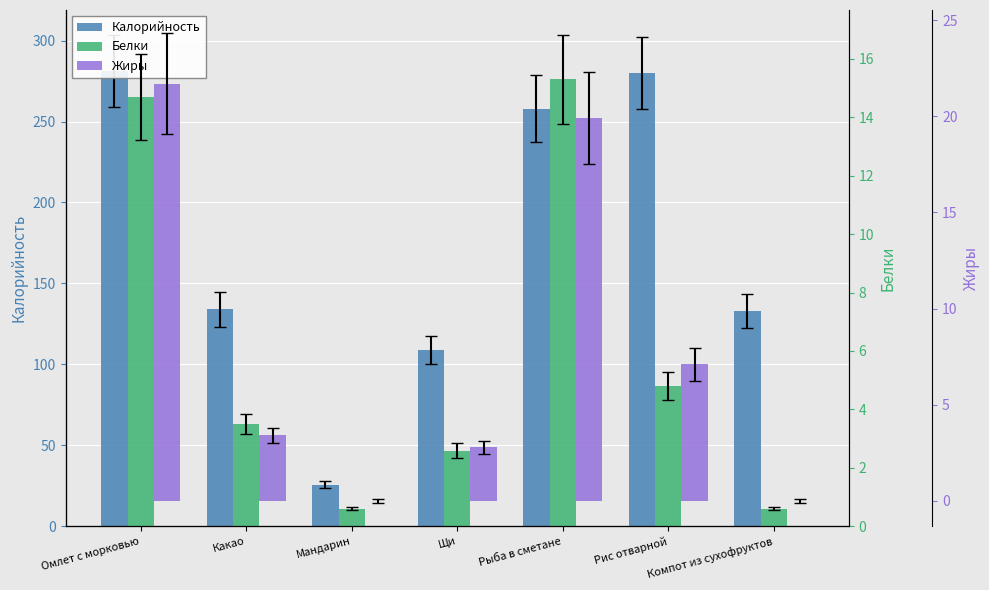

What is the difference between the Жиры values at Какао and Рис отварной?

3.7